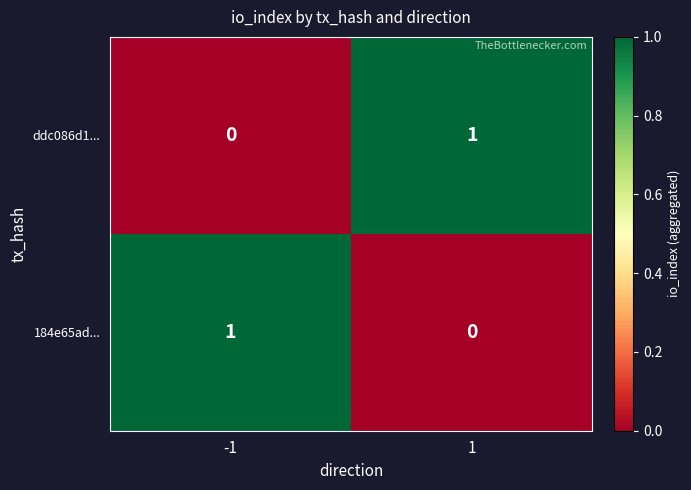

What is the total value across all series at 1?

1